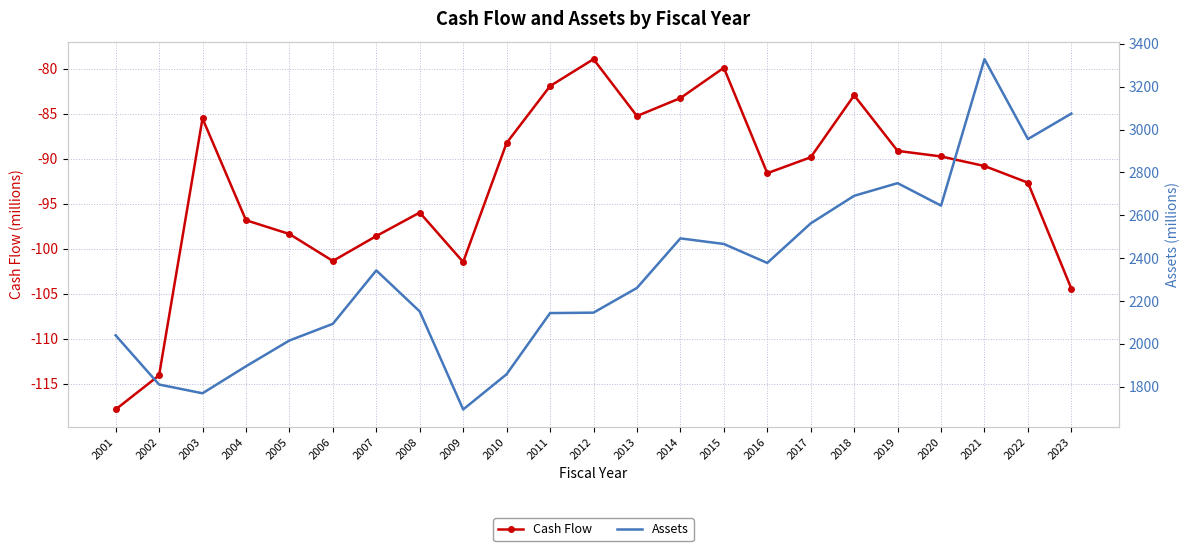

Where is Assets nearest to the value 2511?

2014